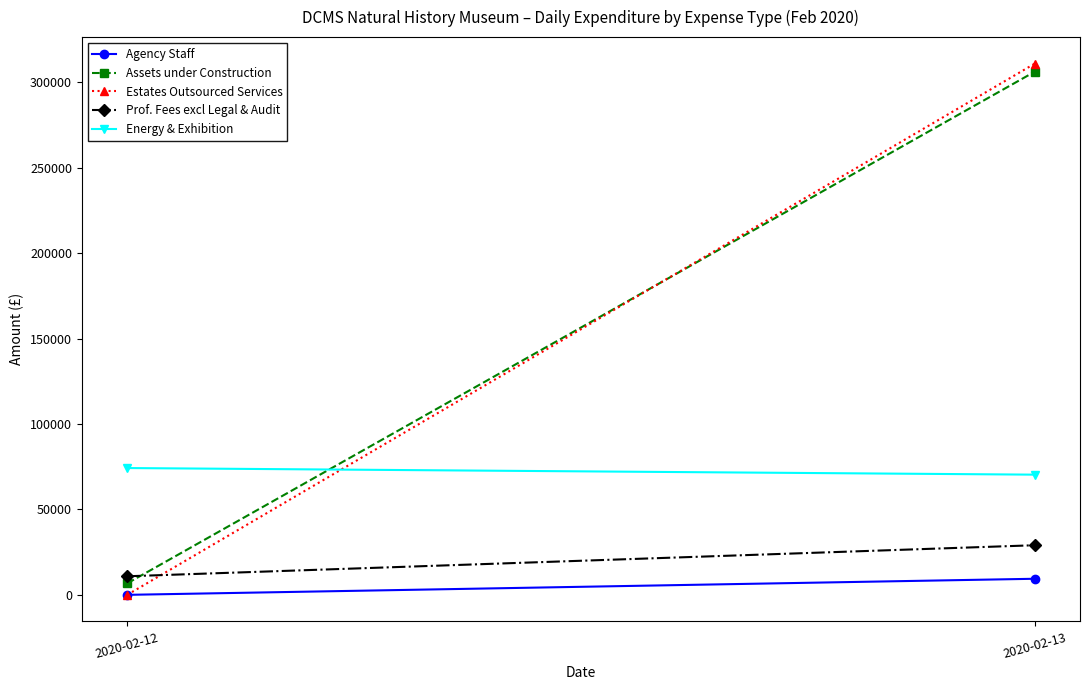

What is the difference between the Assets under Construction values at 2020-02-13 and 2020-02-12?

299395.2